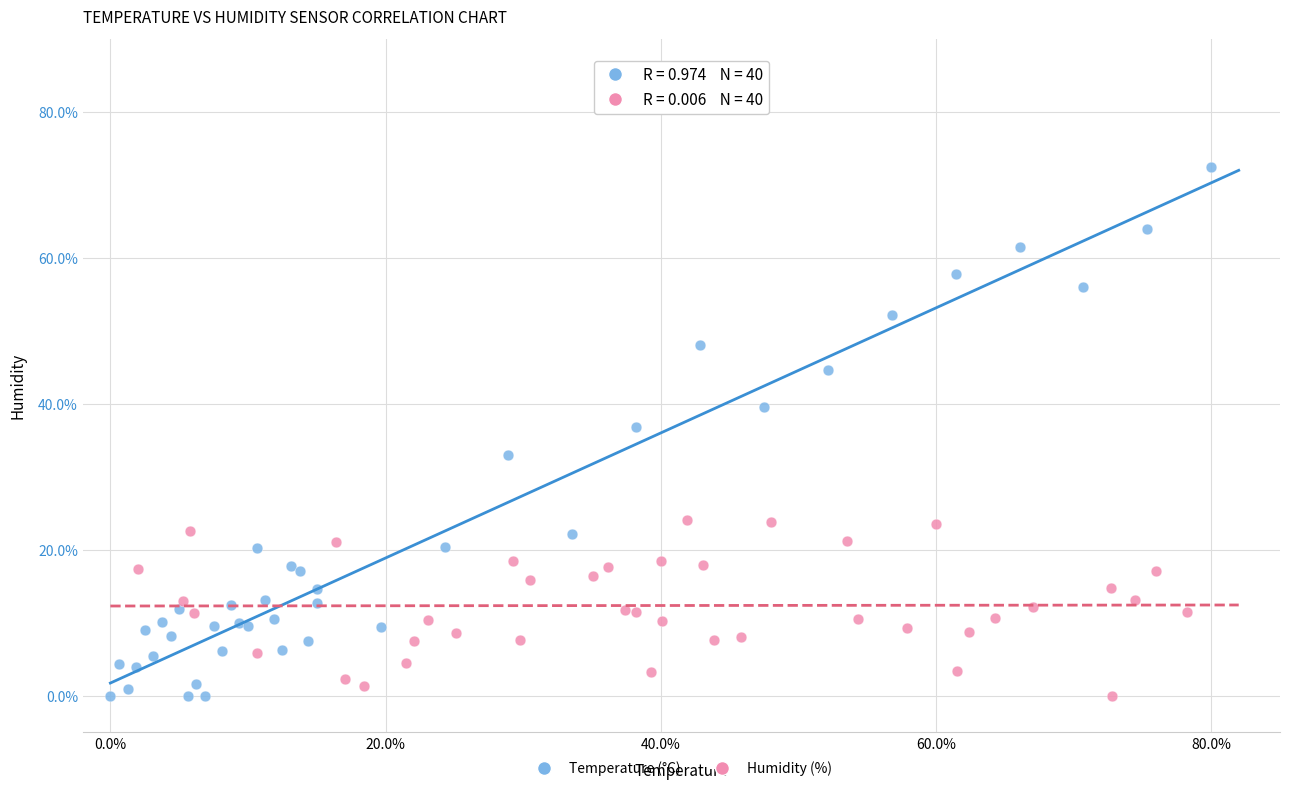

What are all the series names shown in the legend?

Temperature (°C), Humidity (%)